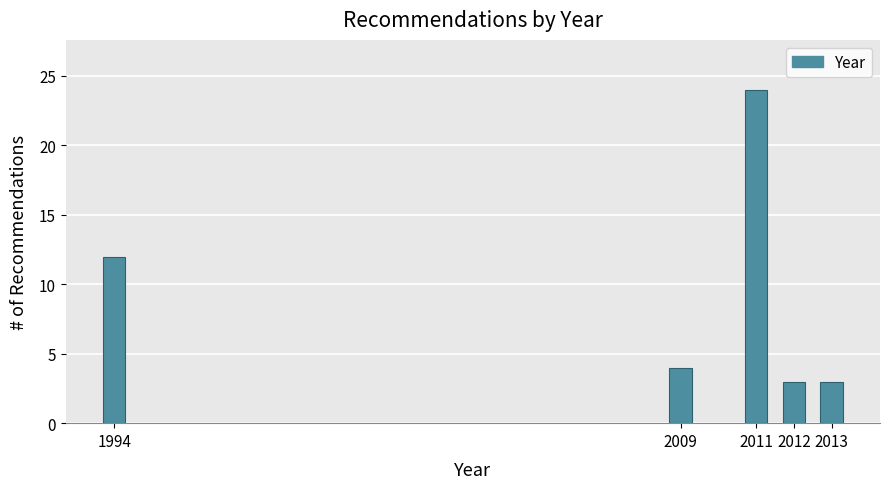

Reading right to left, extract all data points from this chart.

2013=3	2012=3	2011=24	2009=4	1994=12